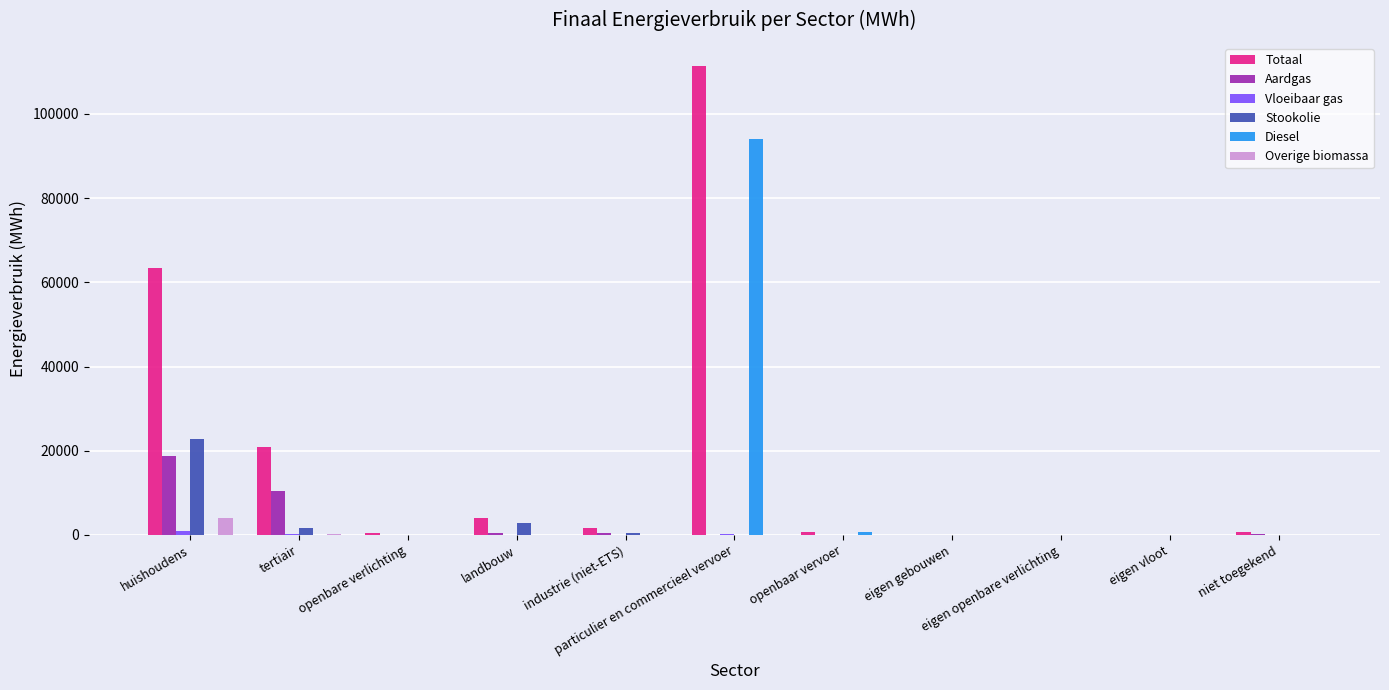

Are the bars grouped side by side (vs. stacked)?

Yes